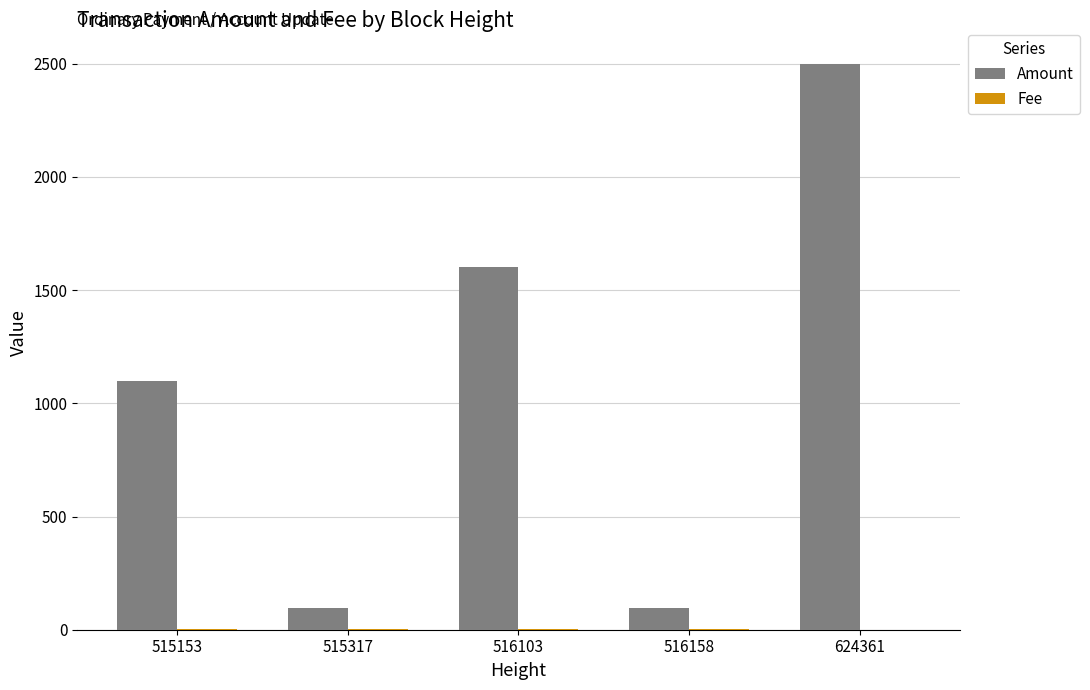

How many series are shown in this chart?

2